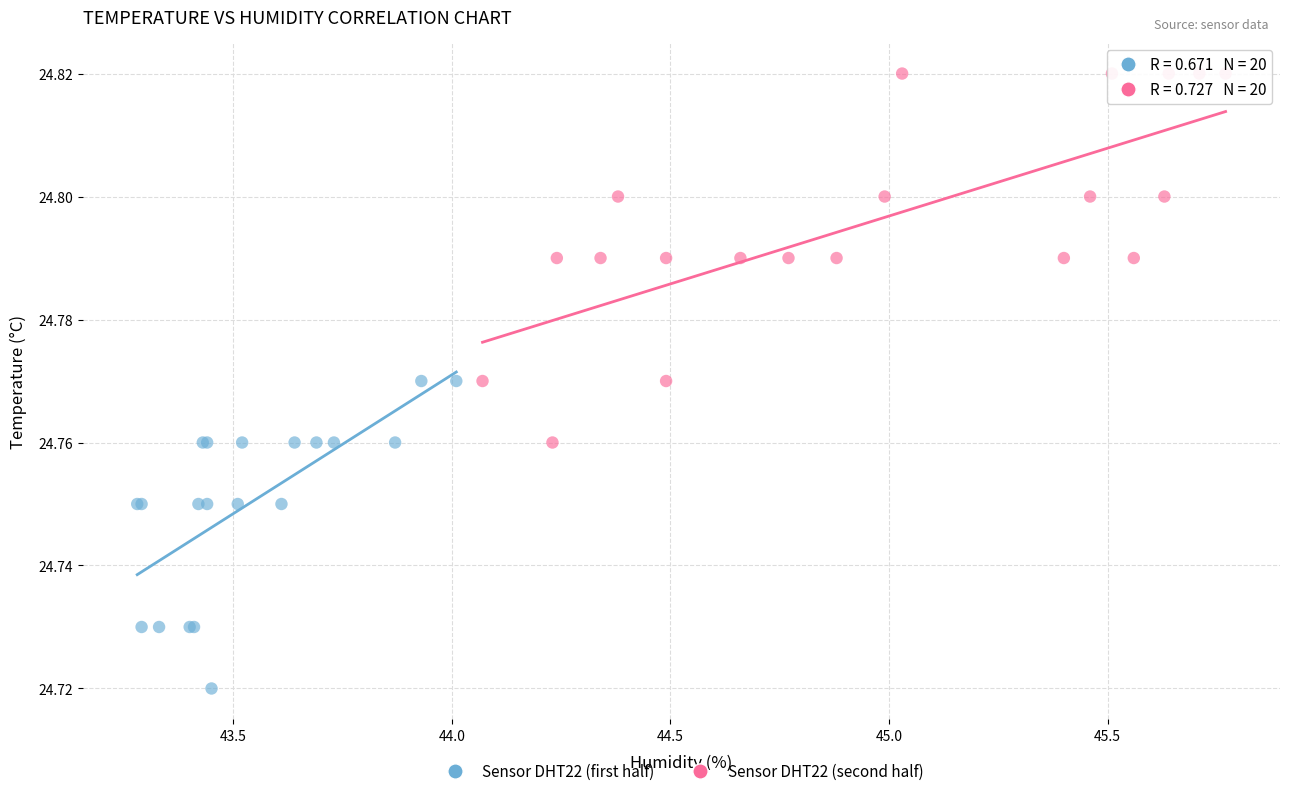

Which series contains the highest Y value?

Sensor DHT22 (second half)